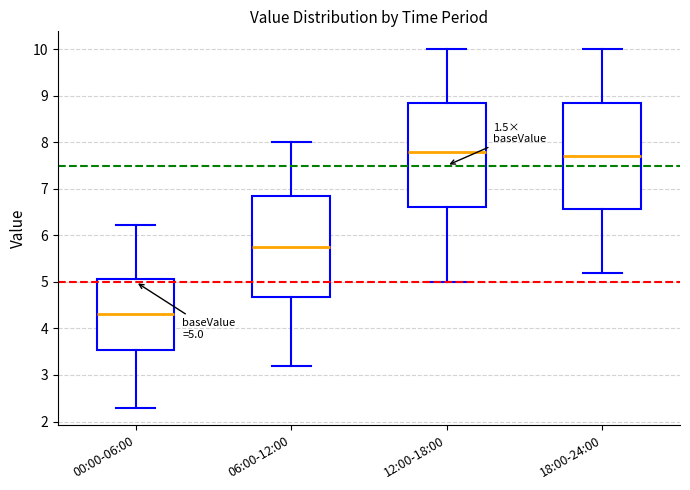

Which box's median line is the lowest?

00:00-06:00